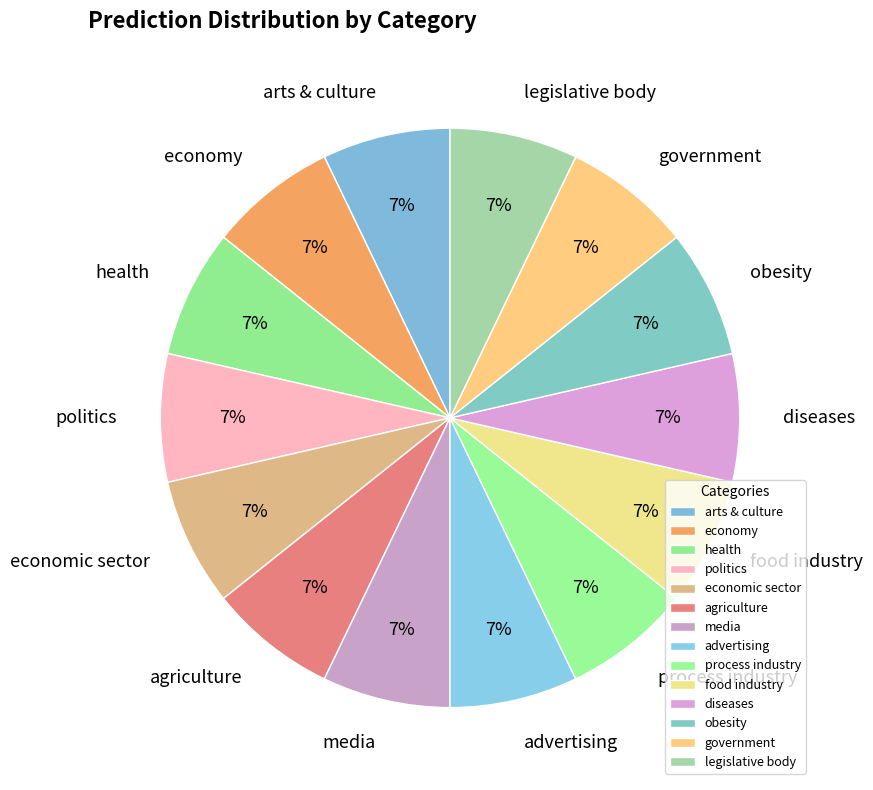

To the nearest percent, what is the average slice percentage?

7%